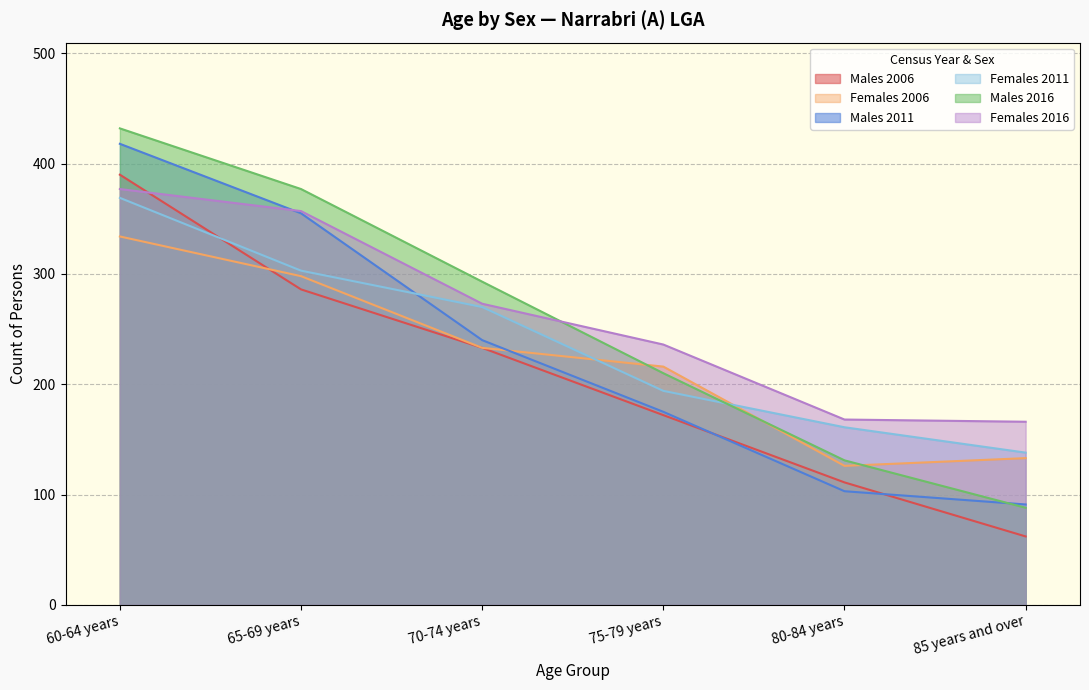

Reading left to right, list all the values displayed in this chart.

Males 2006: 390	286	233	172	111	62
Females 2006: 334	298	233	216	126	133
Males 2011: 418	355	240	175	103	91
Females 2011: 369	303	270	194	161	138
Males 2016: 432	377	293	210	131	88
Females 2016: 377	357	273	236	168	166